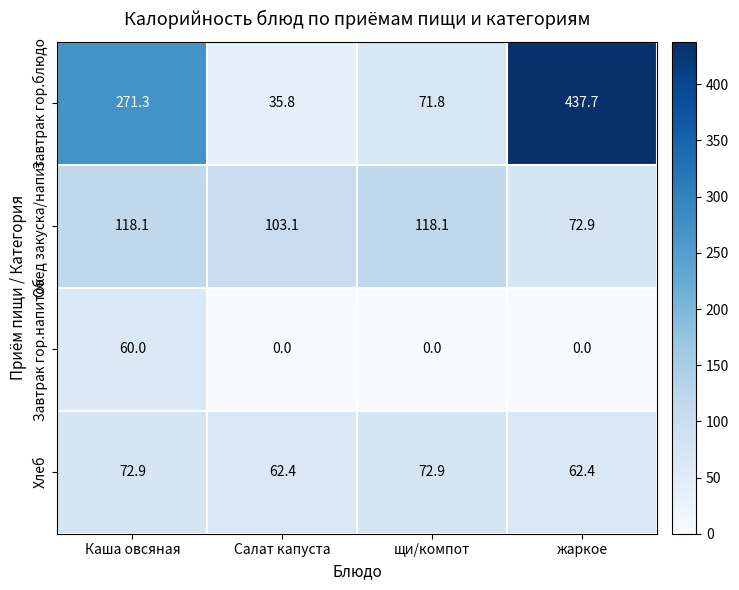

List the series in order of their peak value, lowest first.

Завтрак гор.напиток, Хлеб, Обед закуска/напит., Завтрак гор.блюдо